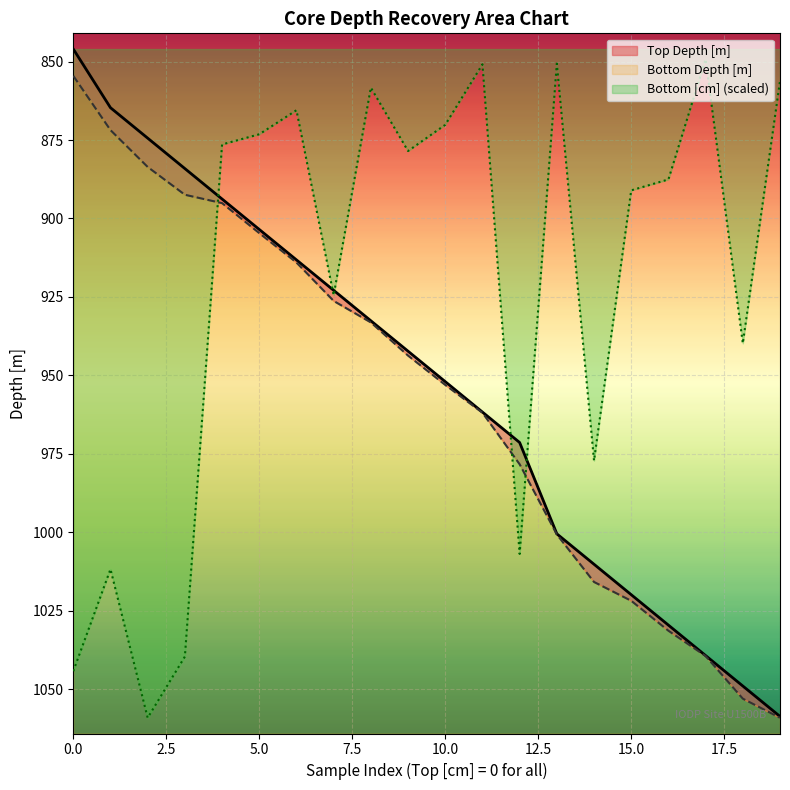

What is the minimum value shown in the chart?

846.0